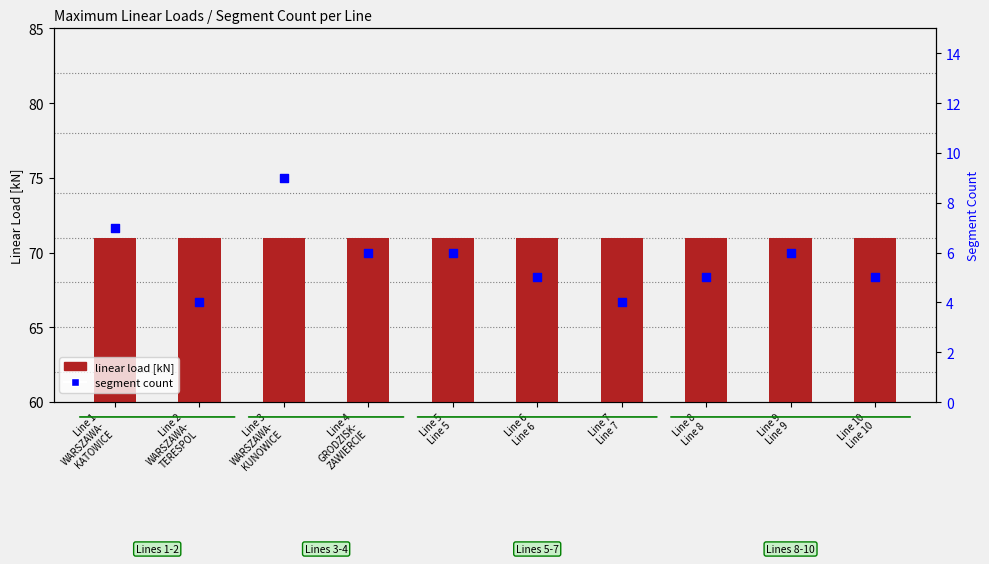

Which series has the largest Y range (max minus min)?

segment count